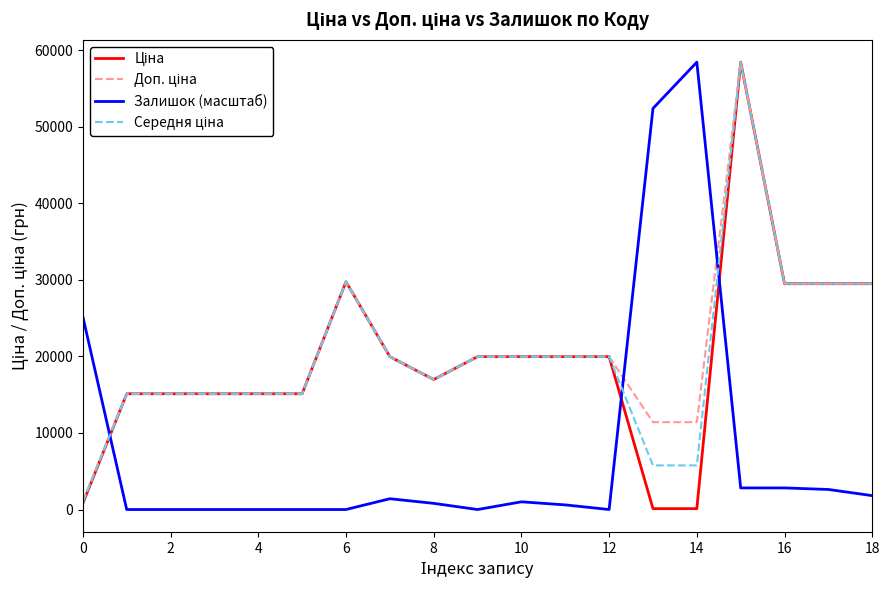

Is this an area chart (filled region under the line)?

No